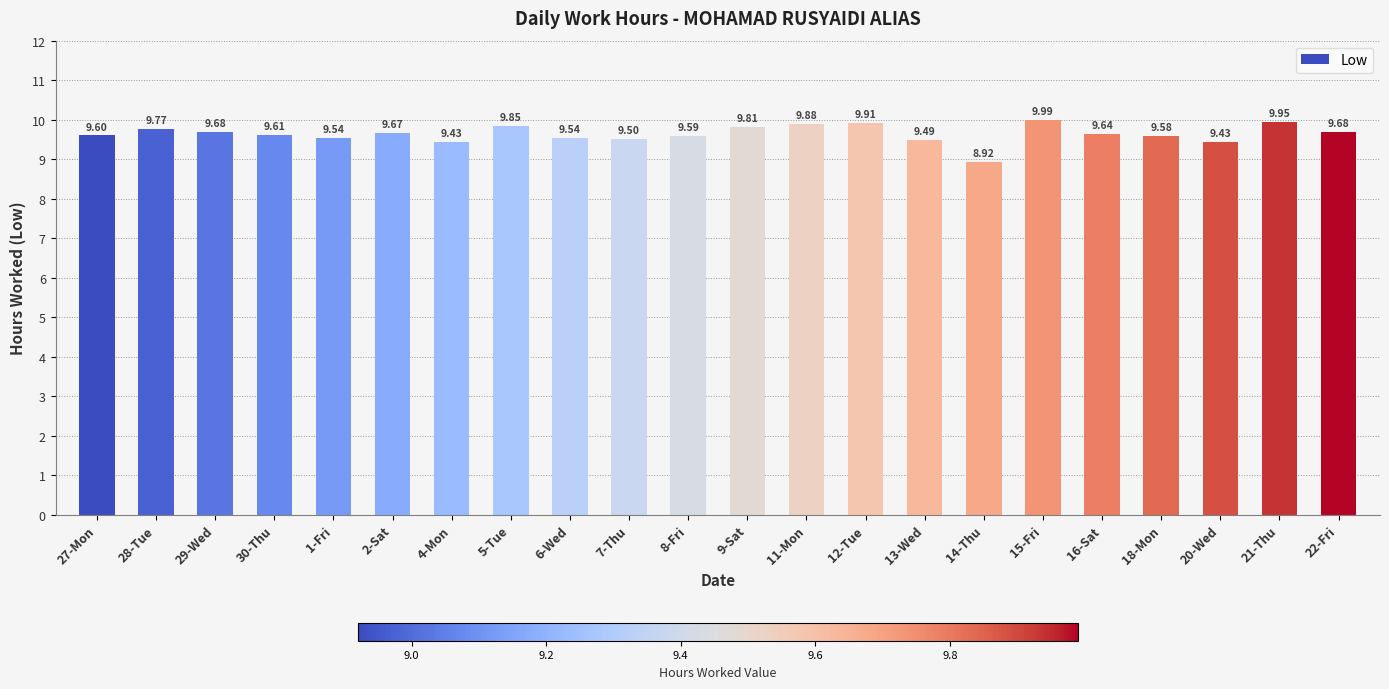

Does the chart contain stacked bars?

No